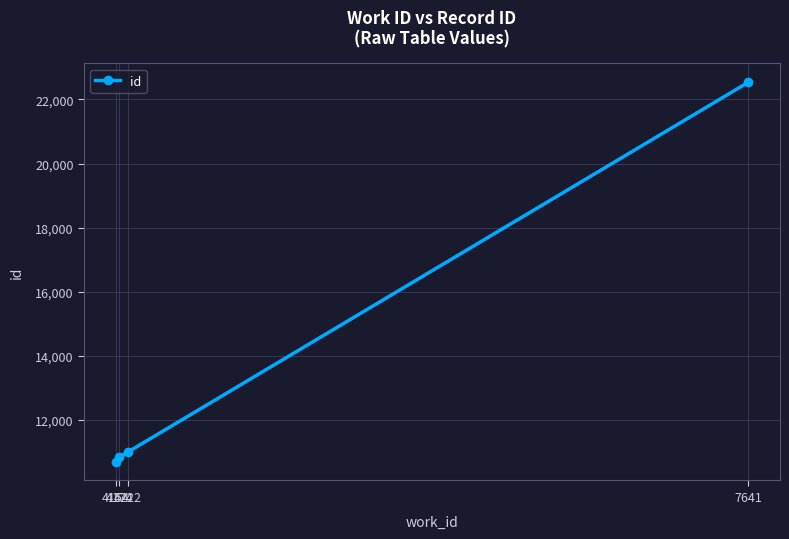

What is the value of the 4th point from the left?

22537